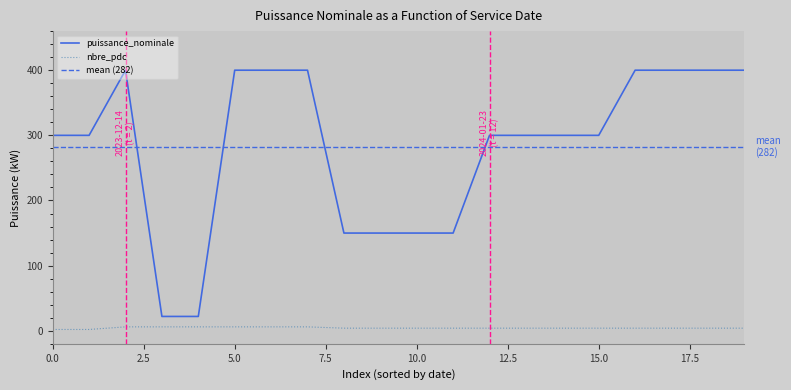

At which label does puissance_nominale reach its peak?

2024-04-30